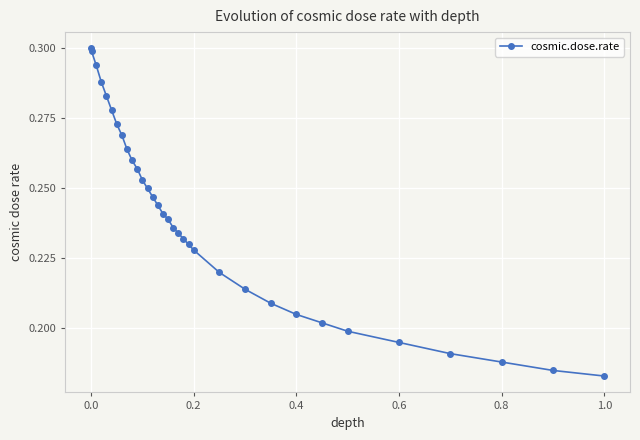

How many values are between 0 and 1?

33